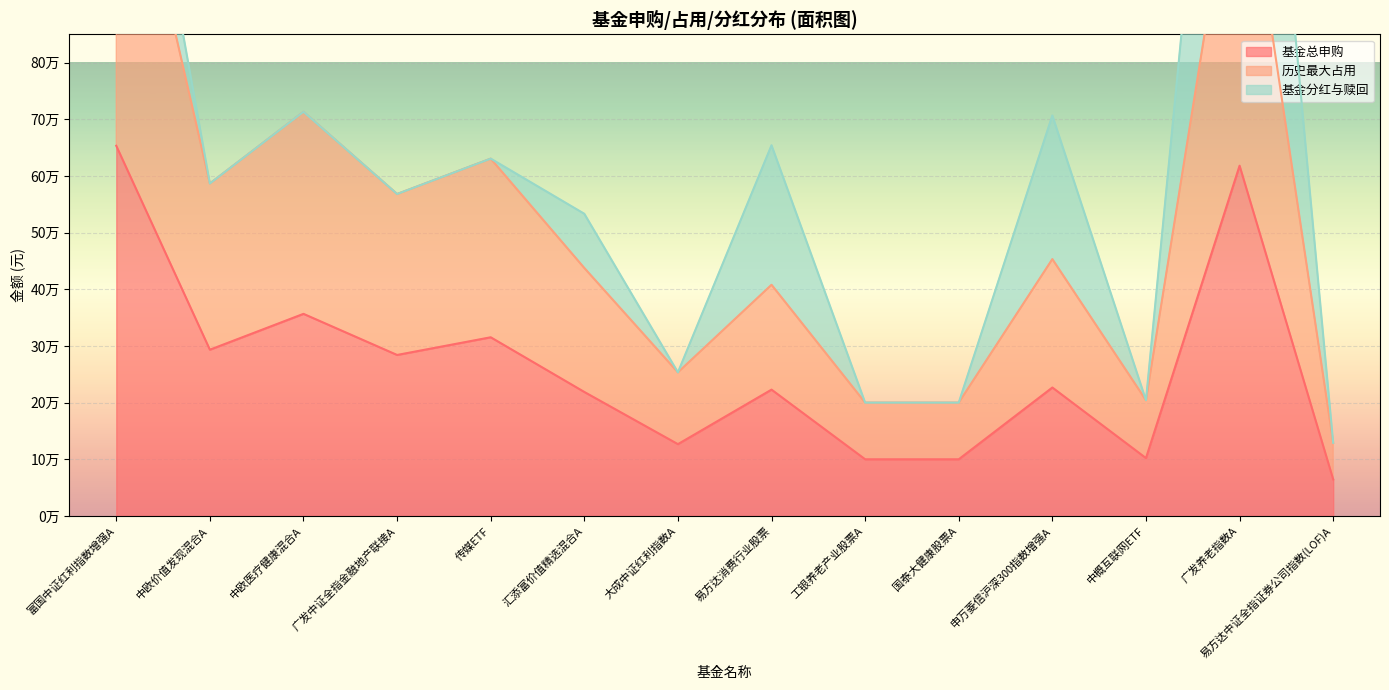

What is the label of the 11th point from the right?

广发中证全指金融地产联接A